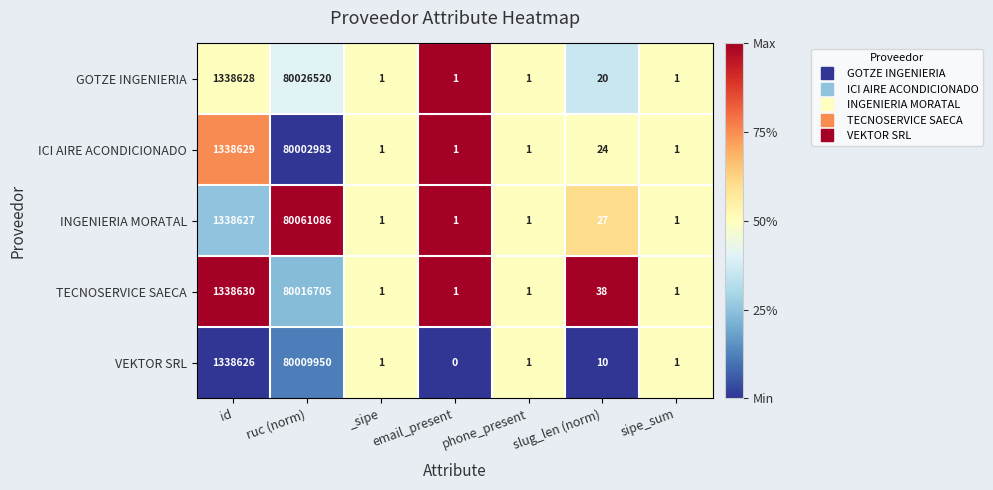

The INGENIERIA MORATAL series shows 1338627 at id. True or false?

True